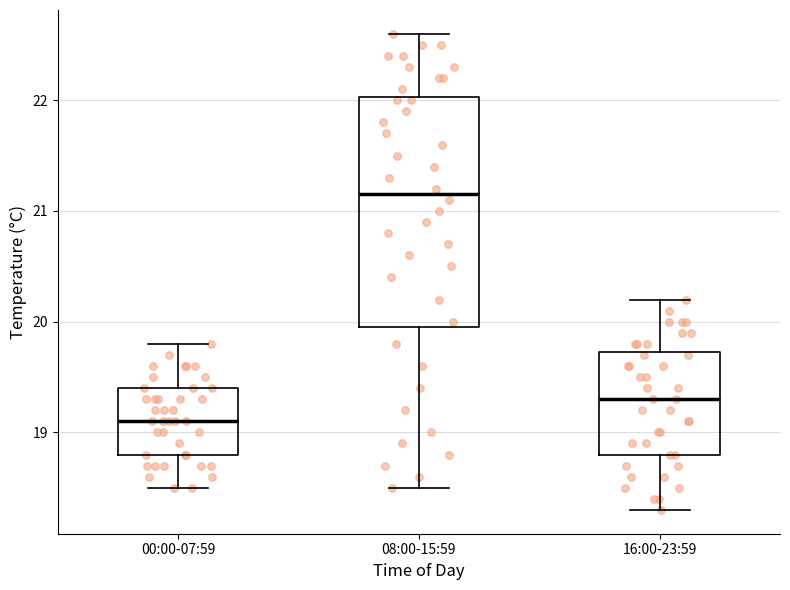

Where is the upper edge of the box for 08:00-15:59 on the y-axis? The values are not printed on the chart, so give them approximately, as read against the axis.

22.0